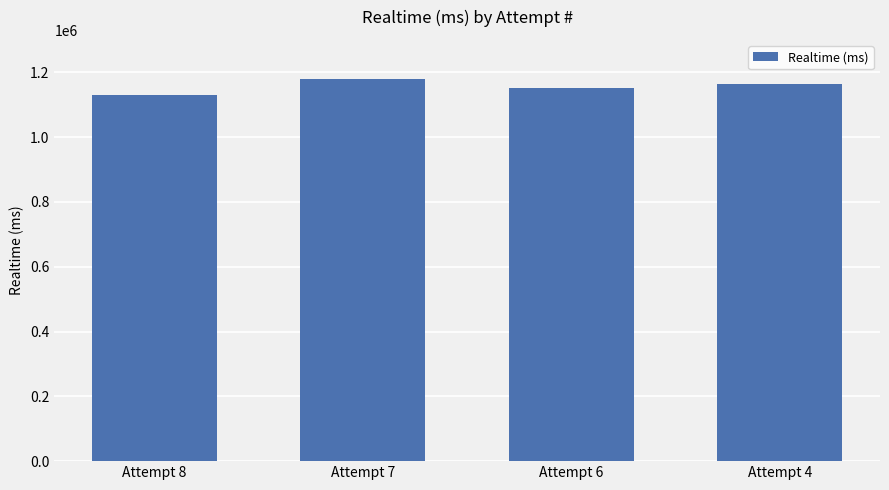

Reading left to right, transcribe all the data shown in this chart.

Attempt 8=1131122	Attempt 7=1178620	Attempt 6=1150551	Attempt 4=1164473